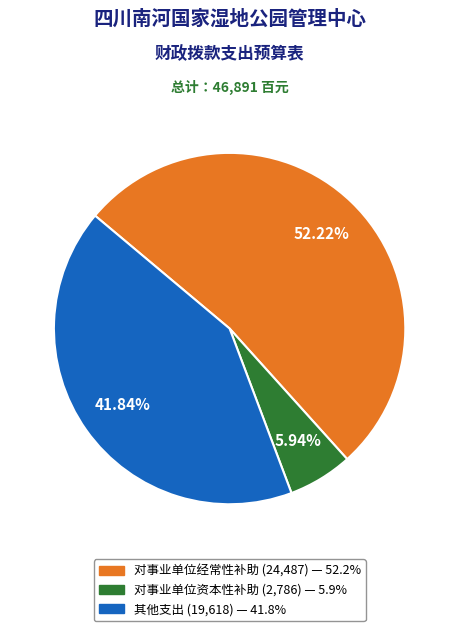

What percentage is the 其他支出 slice, to the nearest percent?

42%